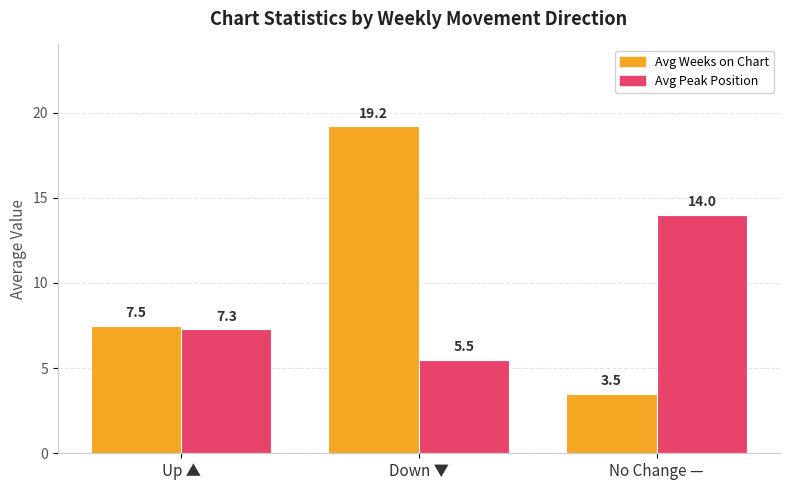

Is the value of Avg Weeks on Chart at Up ▲ greater than the value of Avg Peak Position at No Change —?

No